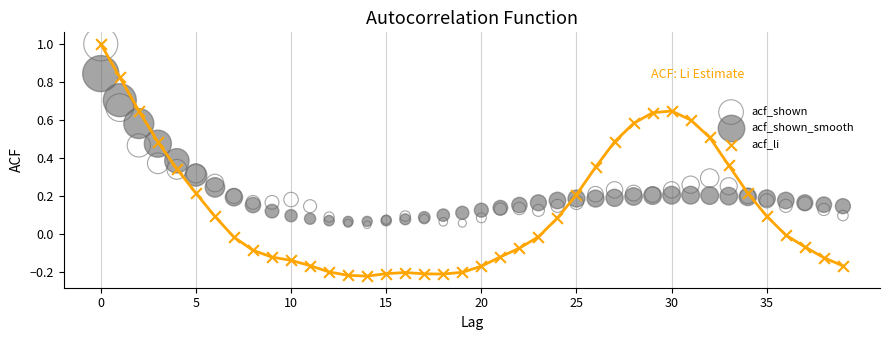

What are all the series names shown in the legend?

acf_shown, acf_shown_smooth, acf_li